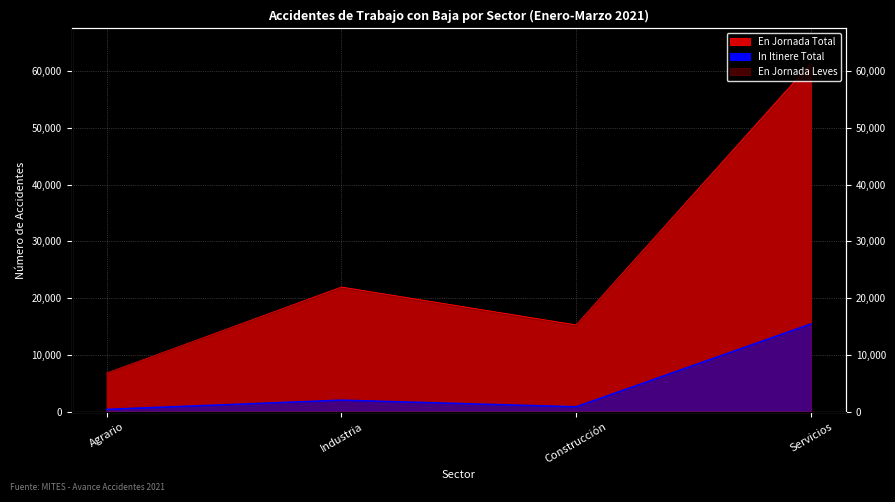

Which series has the widest spread of values?

En Jornada Total